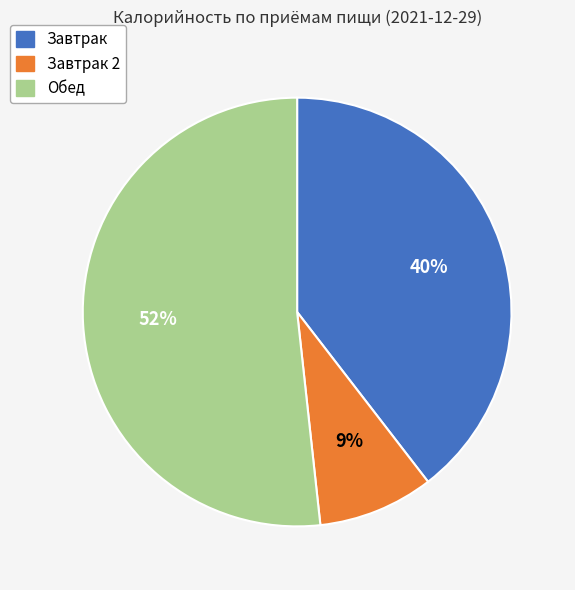

How many slices are in this pie chart?

3